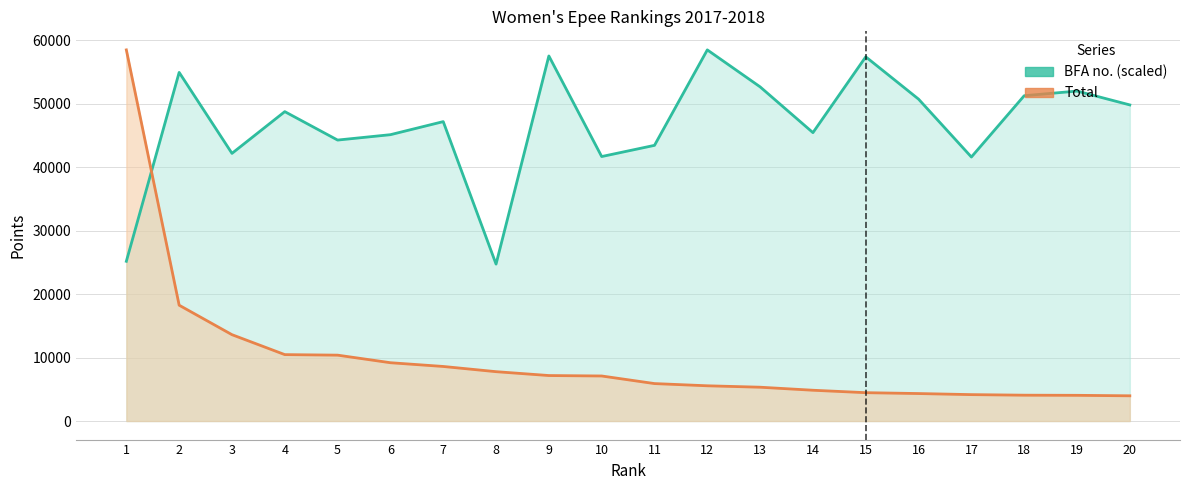

At which category does the chart reach its minimum across all series?

20